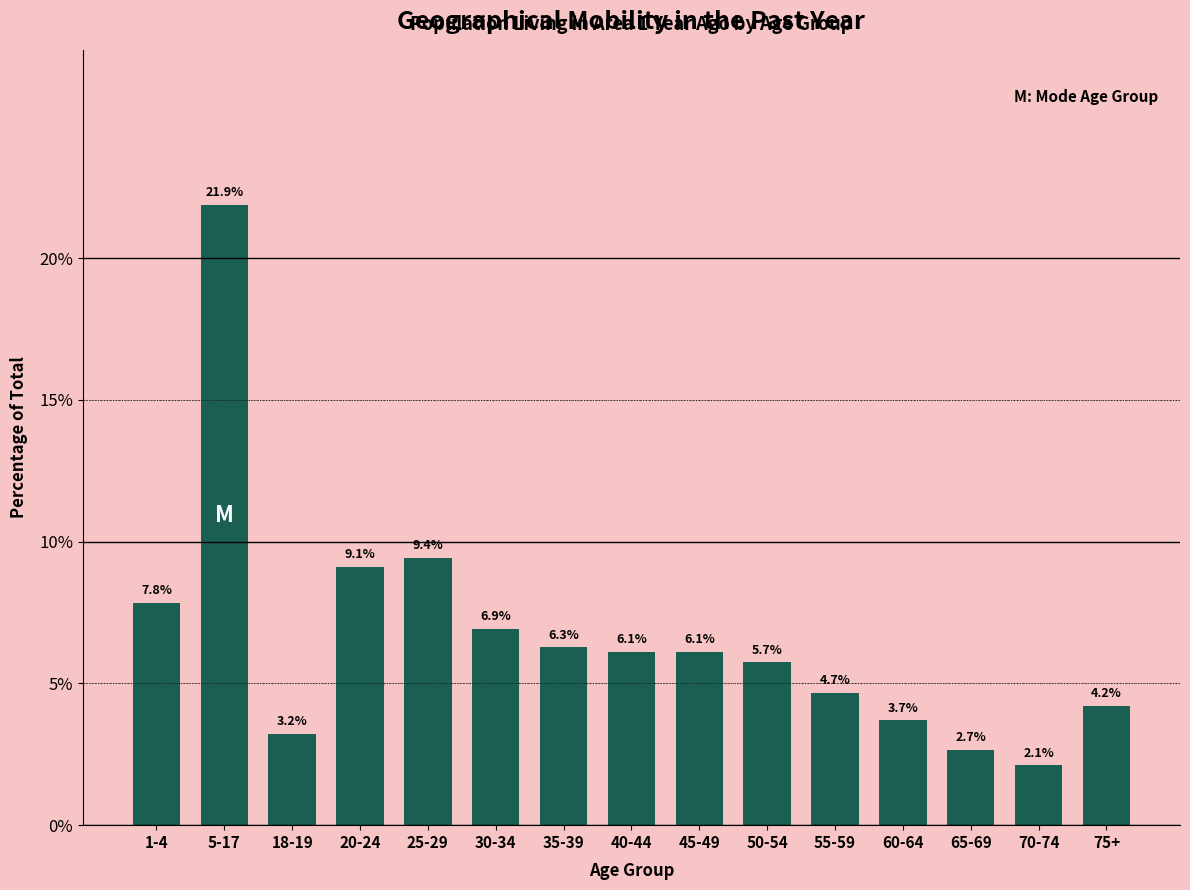

Reading left to right, what are all the values shown in this chart?

1-4=7.8	5-17=21.9	18-19=3.2	20-24=9.1	25-29=9.4	30-34=6.9	35-39=6.3	40-44=6.1	45-49=6.1	50-54=5.7	55-59=4.7	60-64=3.7	65-69=2.7	70-74=2.1	75+=4.2